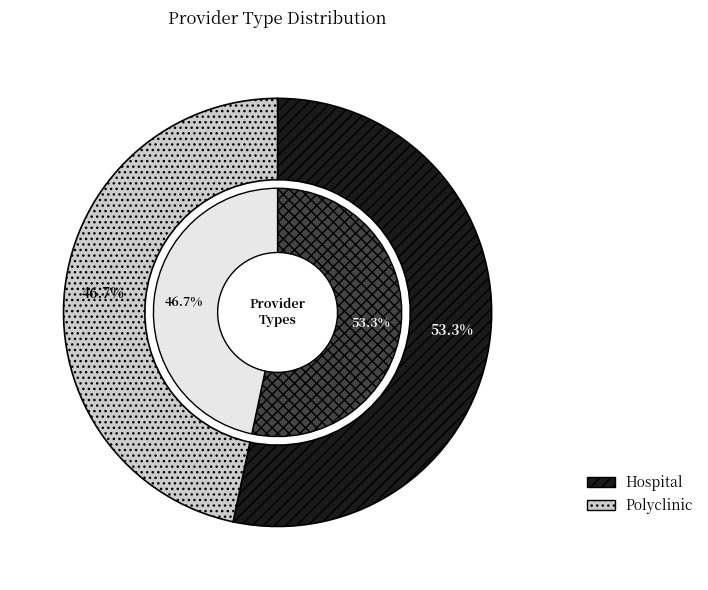

Is it true that Polyclinic is 47% of the pie?

True